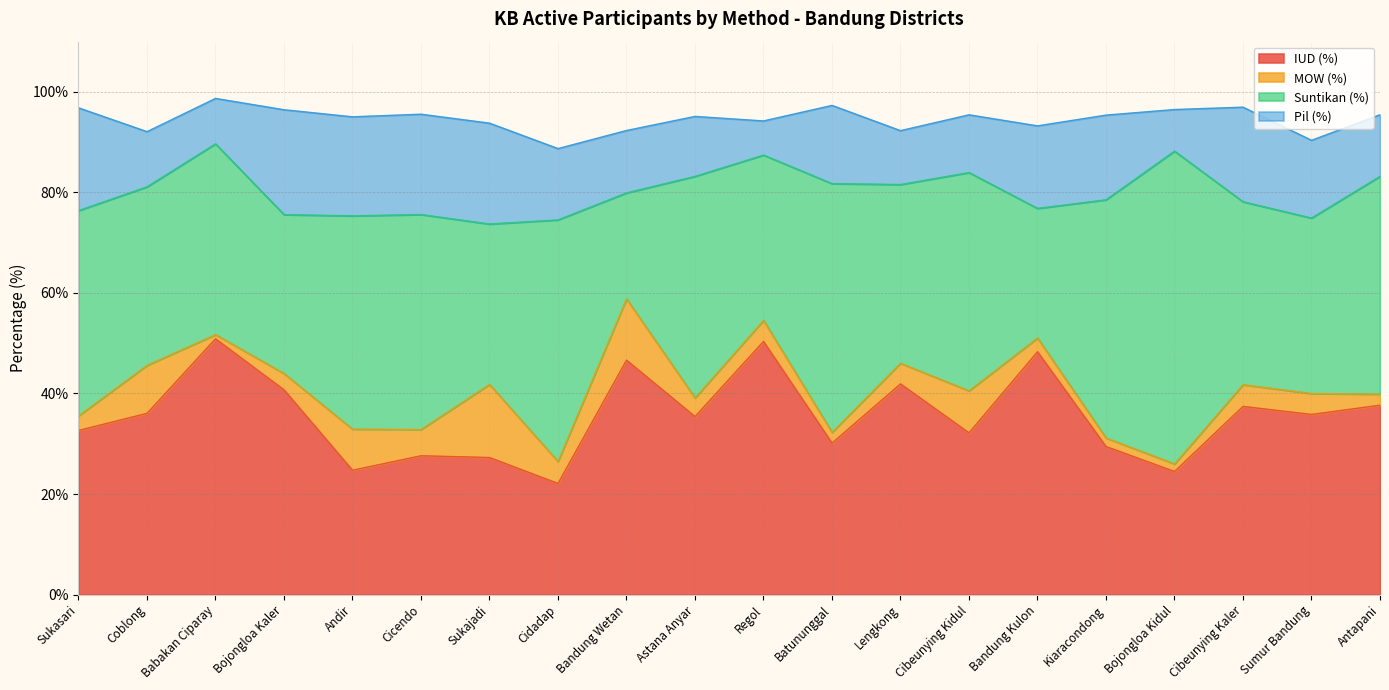

How many lines are shown in the chart?

4